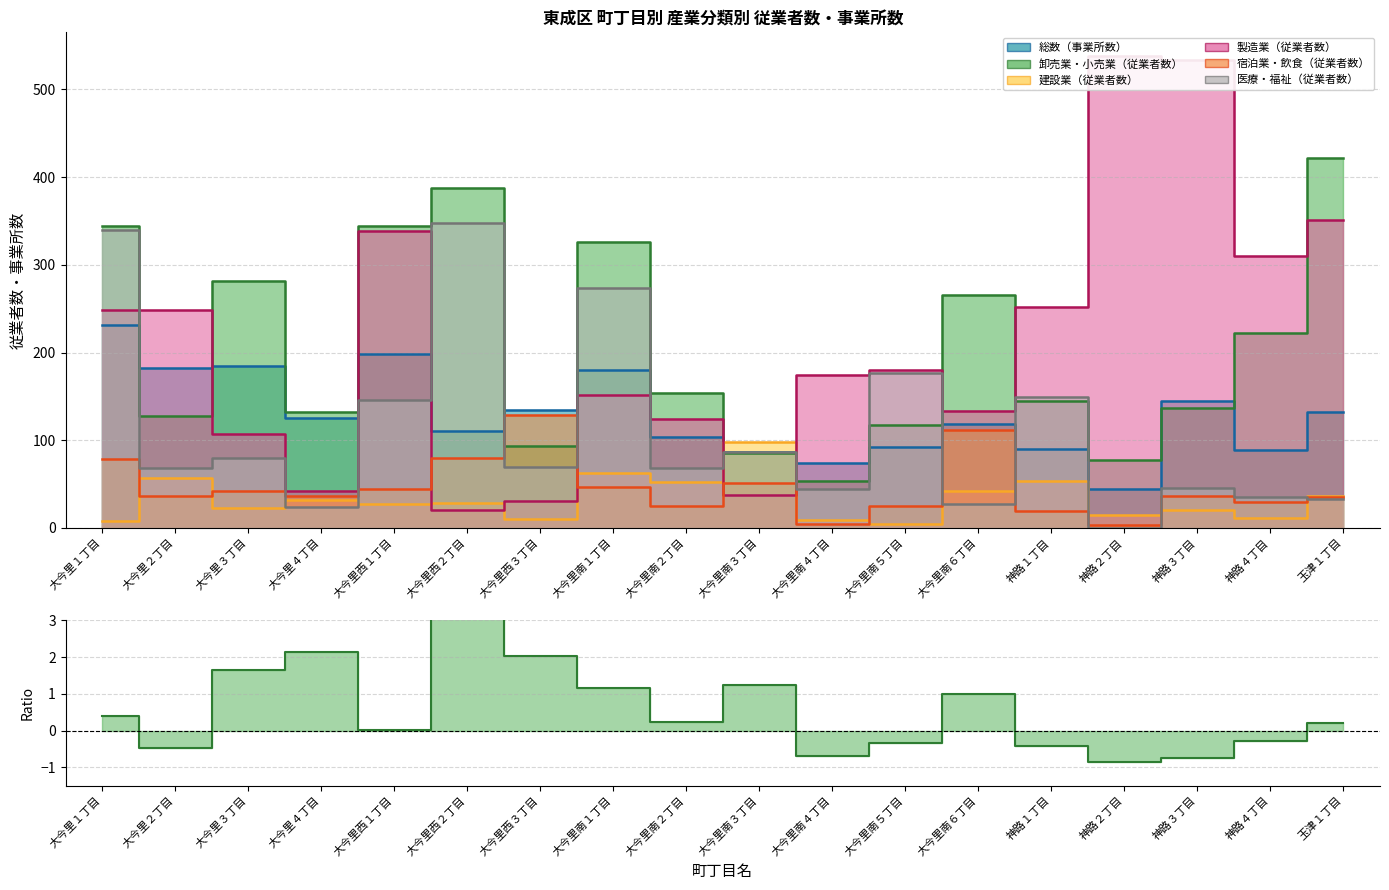

At which label is 建設業（従業者数） closest to 51?

大今里南２丁目